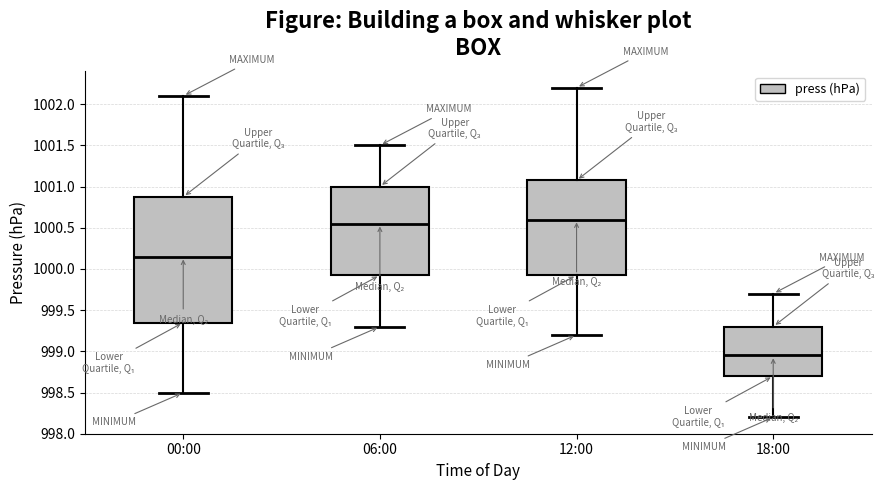

Reading left to right, transcribe this box plot: for each box, give where its median line is, the range the box spans, and where its two whiskers end, as read against the y-axis. The values are not printed on the chart, so give them approximately, as read against the axis.

00:00: median 1000.15, box 999.35 to 1000.90, whiskers 998.50 to 1002.10
06:00: median 1000.55, box 999.95 to 1001.00, whiskers 999.30 to 1001.50
12:00: median 1000.60, box 999.95 to 1001.10, whiskers 999.20 to 1002.20
18:00: median 998.95, box 998.70 to 999.30, whiskers 998.20 to 999.70